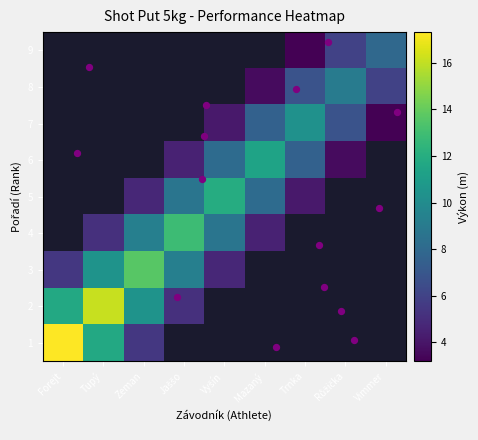

At which label does 3 reach its peak?

Zeman